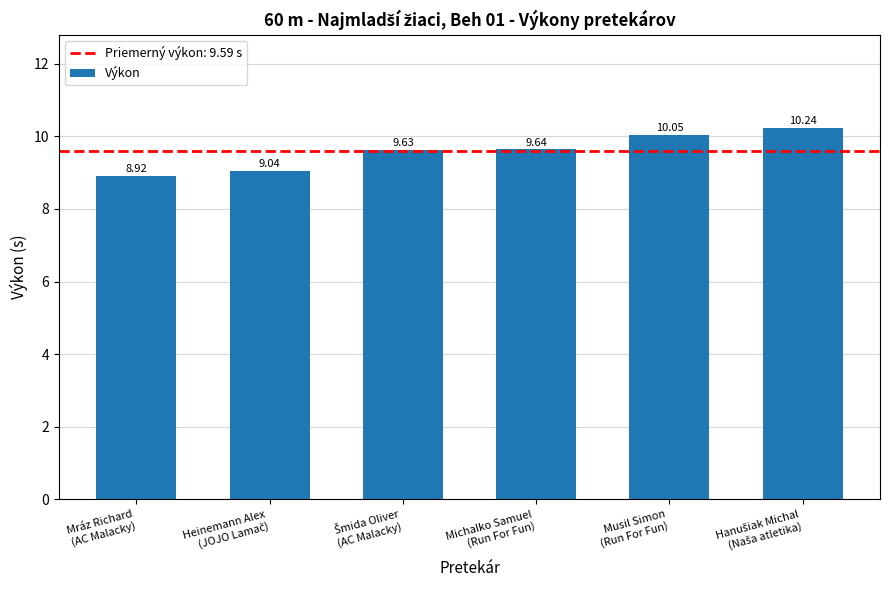

What is the difference between the maximum and minimum values?

1.3